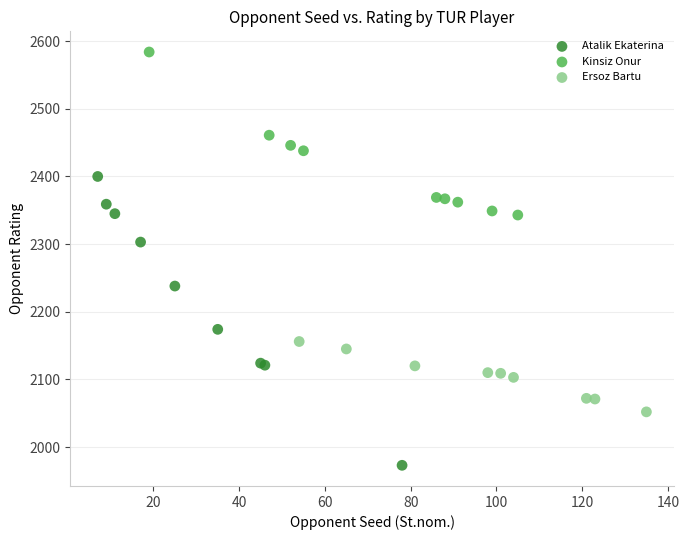

Which series contains the highest Y value?

Kinsiz Onur